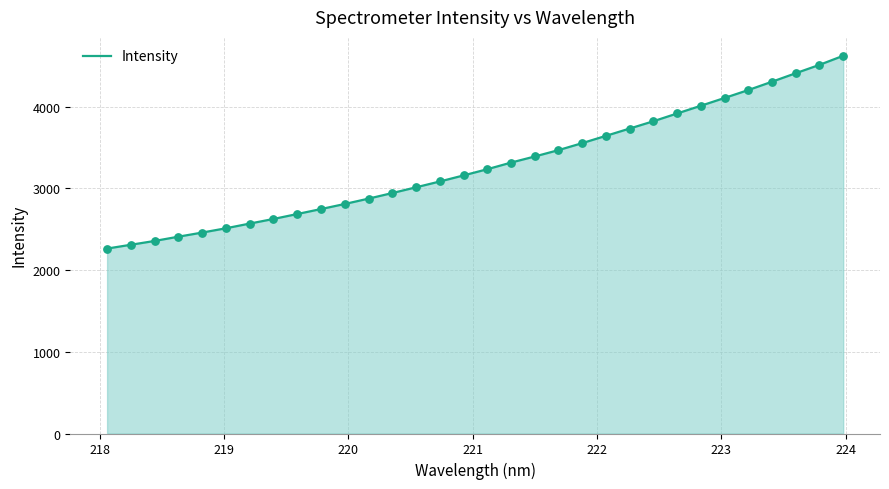

What is the smallest value displayed?

2263.2